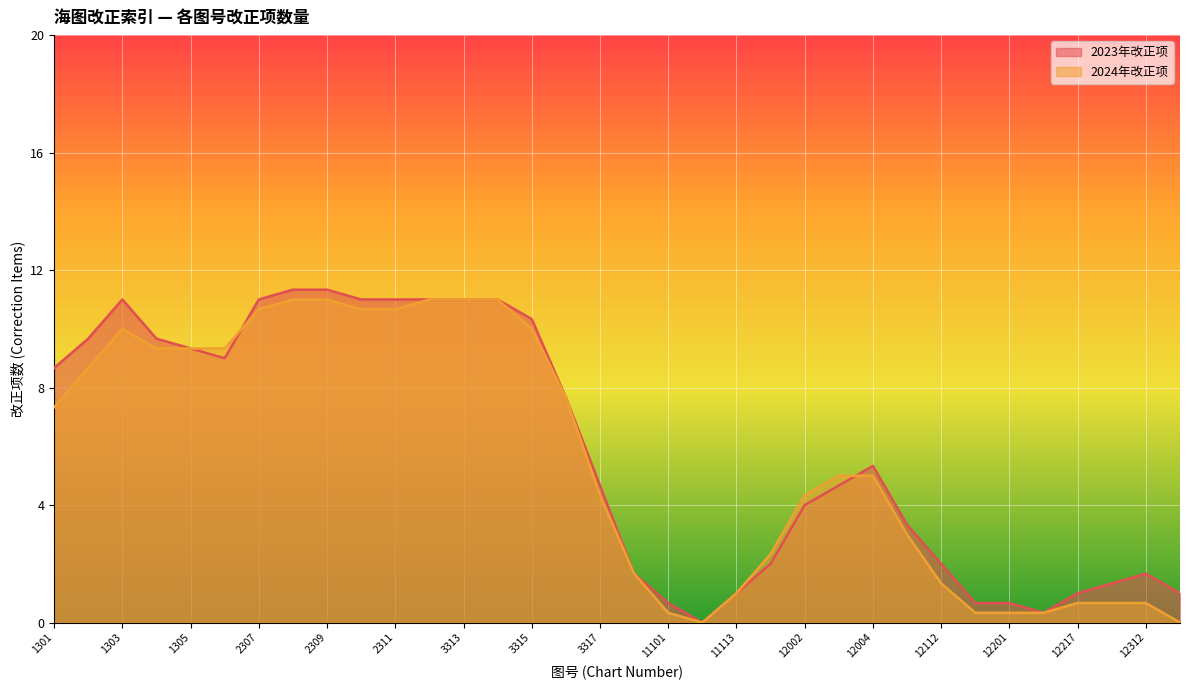

What is the sum of all values?

190.0